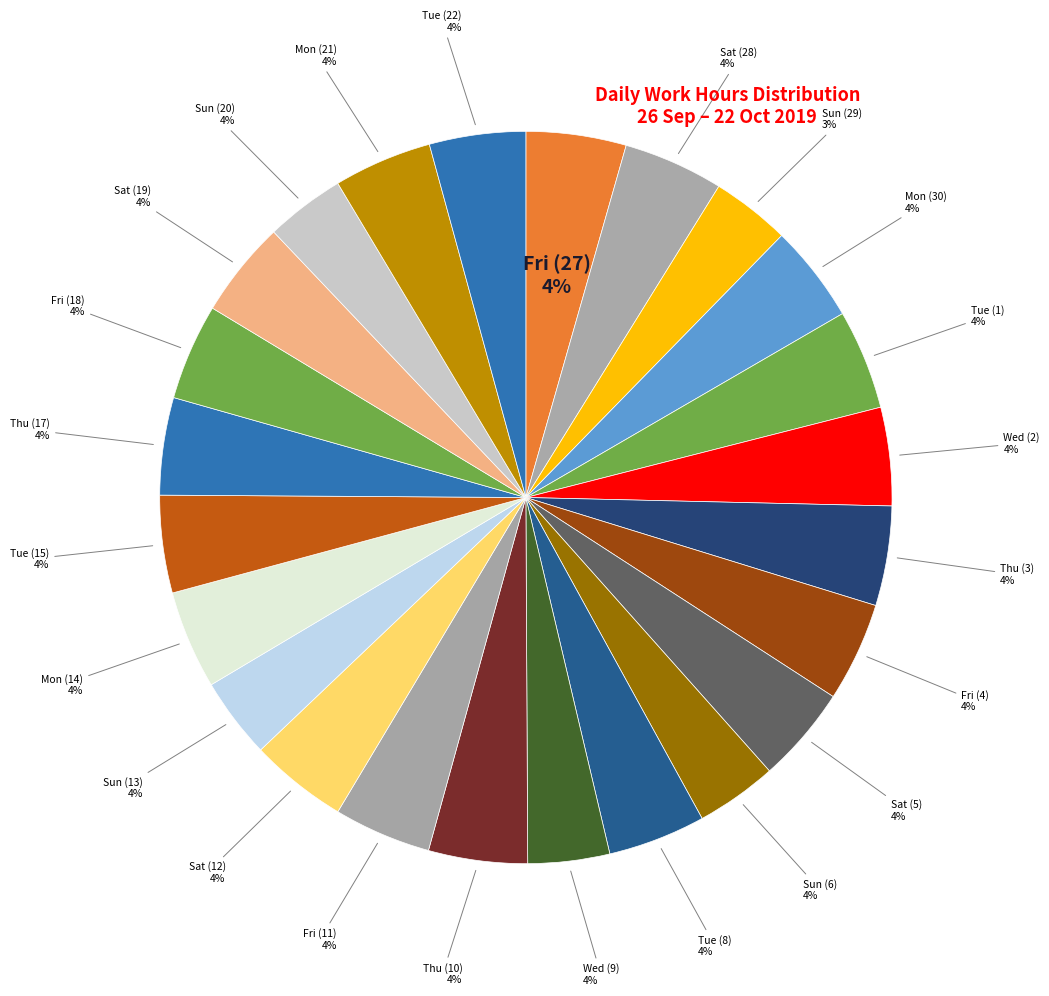

To the nearest percent, what is the average slice percentage?

4%